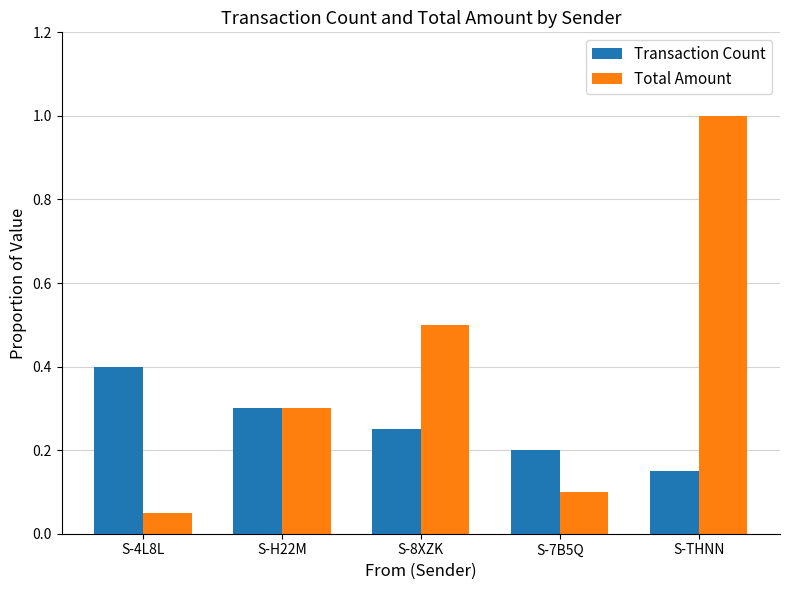

Is the value of Transaction Count at S-4L8L greater than the value of Total Amount at S-7B5Q?

Yes